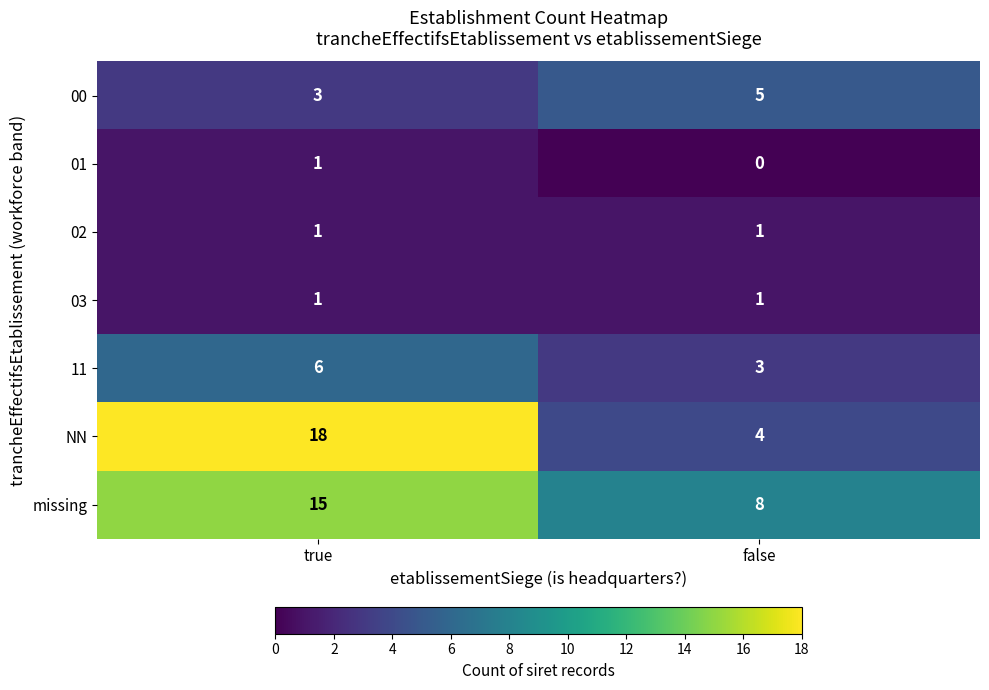

Which series has the widest spread of values?

NN